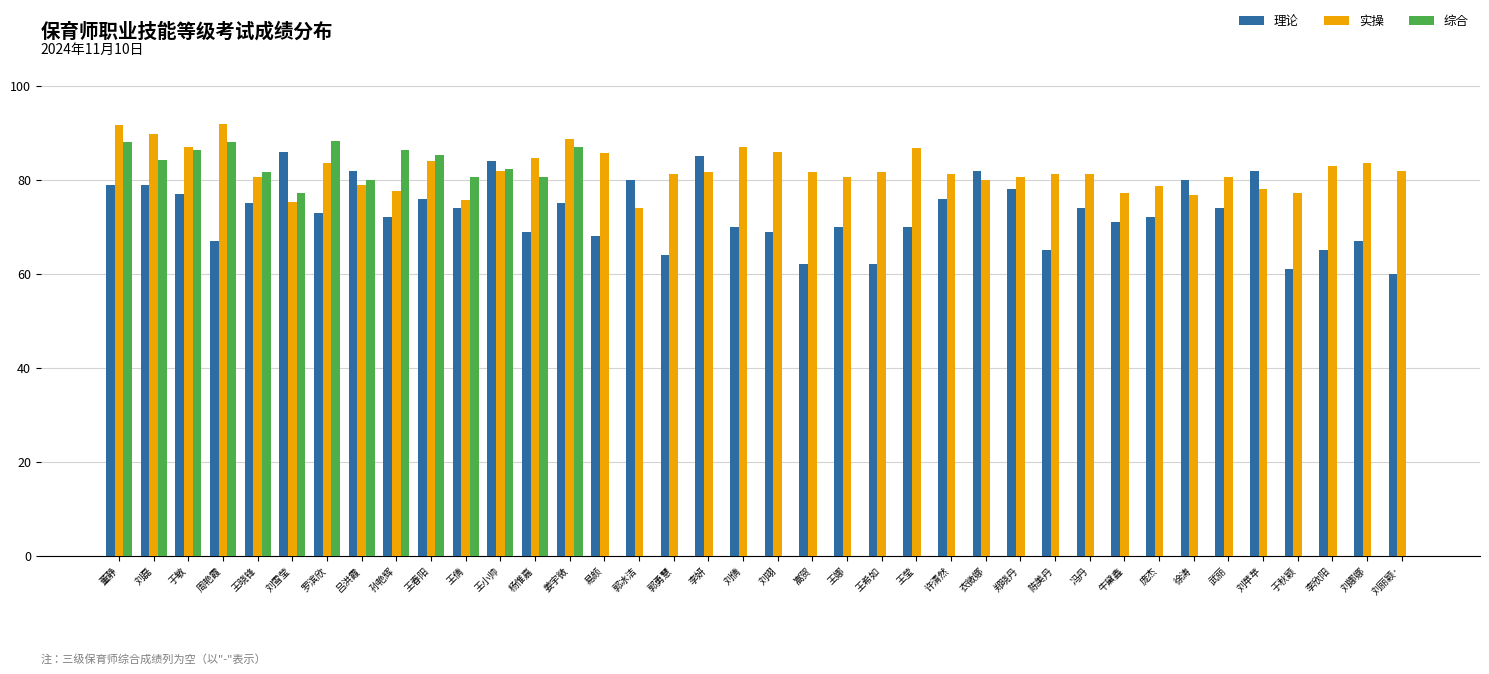

What is the average value of the 实操 series?

82.1